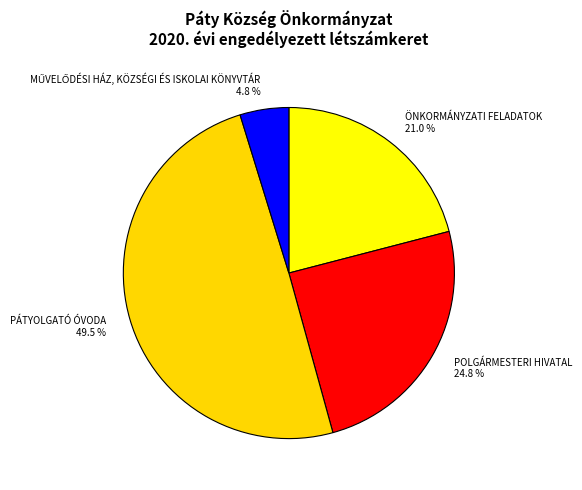

How many slices are in this pie chart?

4